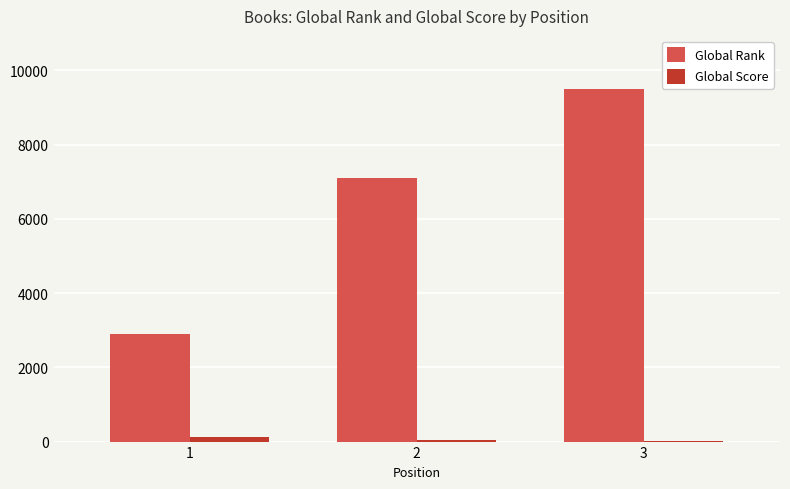

At which label does Global Score first exceed 46?

1